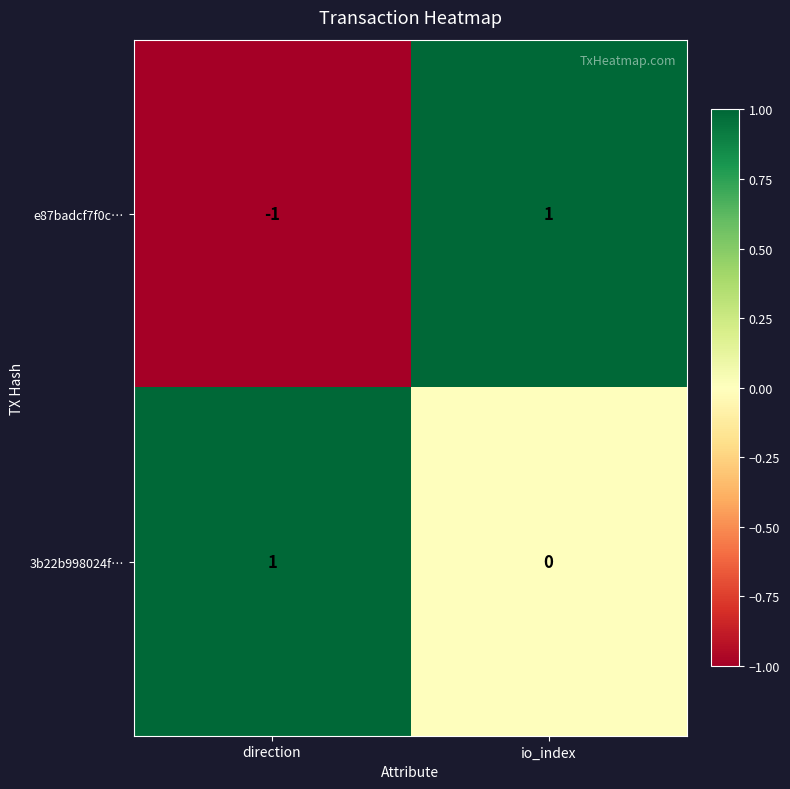

Count the number of data series in this chart.

2